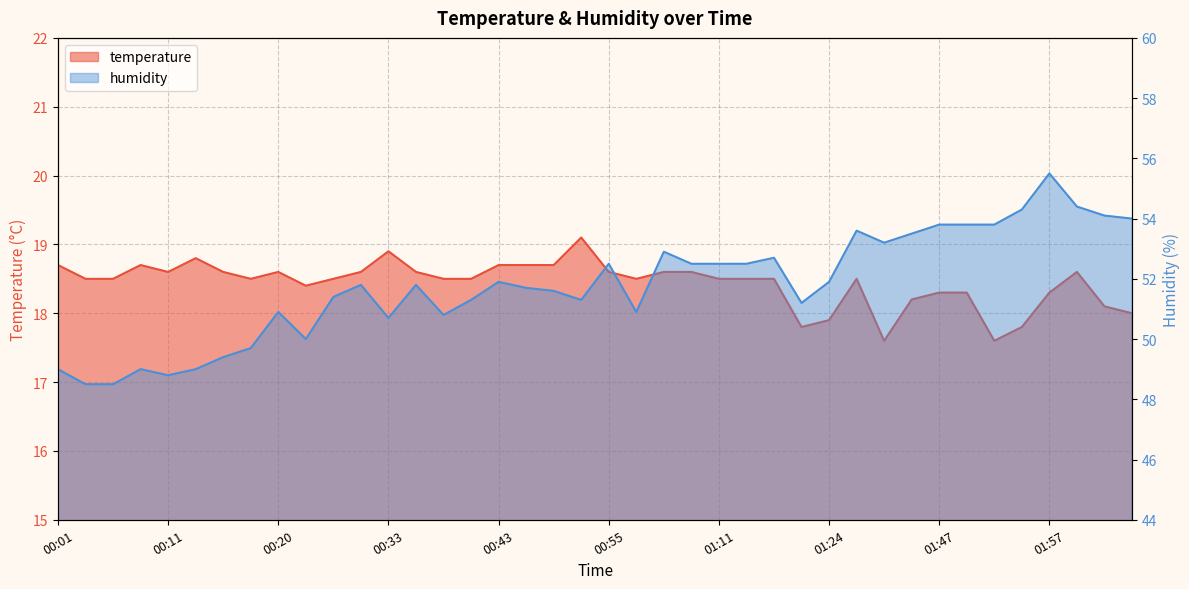

At which category is the sum across all series the highest?

01:57